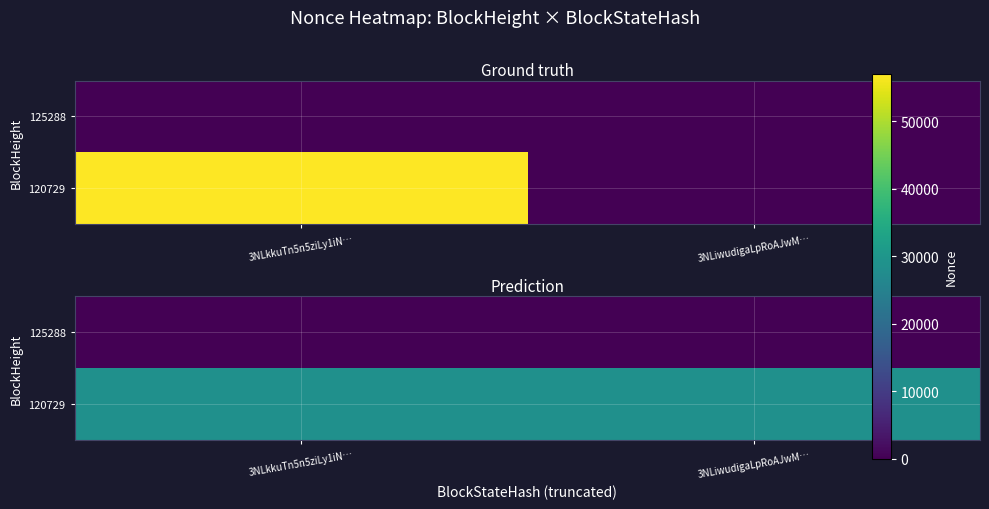

Where is 125288 nearest to the value 27?

3NLiwudigaLpRoAJwM…